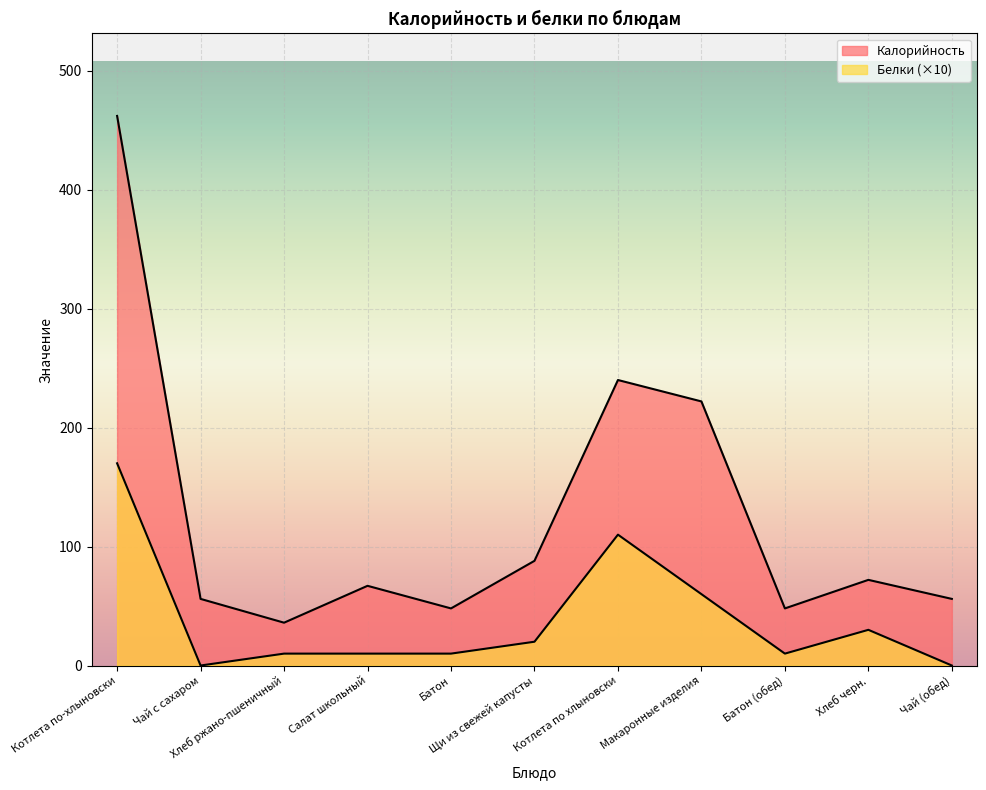

True or false: Калорийность has more than 1 points higher than both neighbors.

True